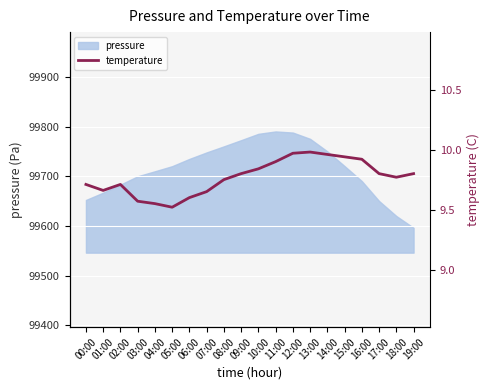

Where is the data nearest to the value 9?

05:00